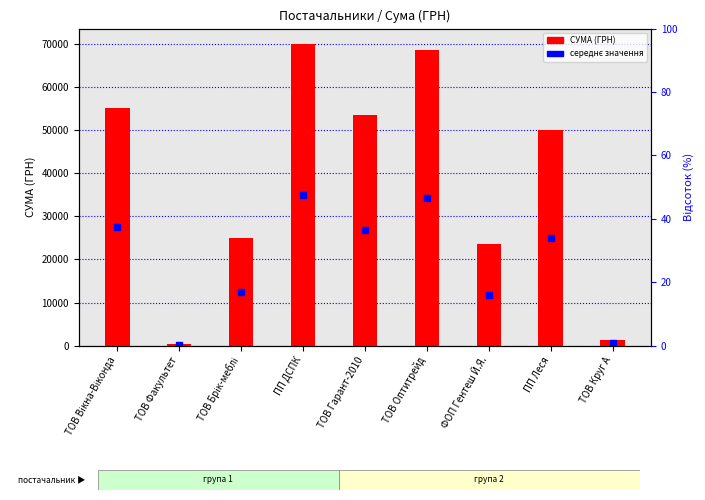

Which series has the widest spread of Y values?

СУМА (ГРН)